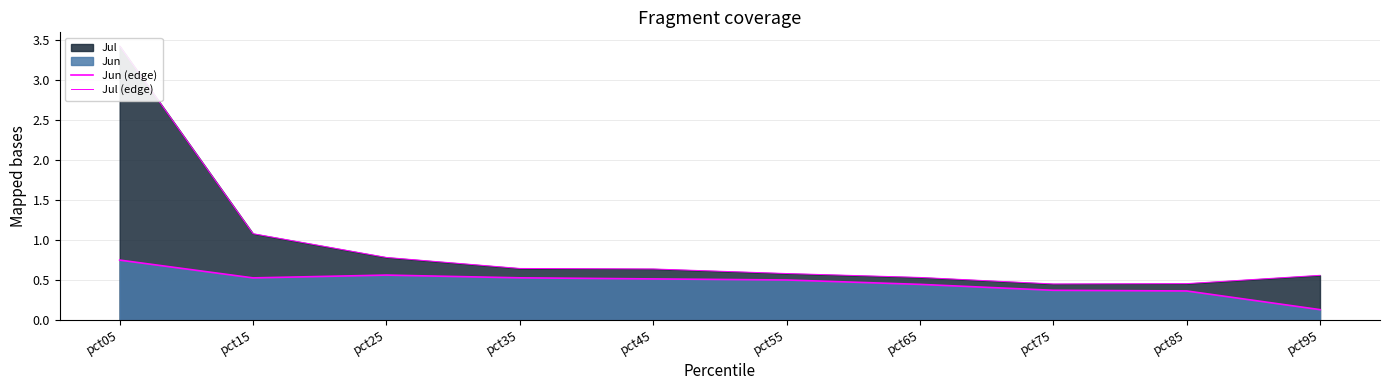

At pct95, list the series in order from largest to smallest.

Jul (edge), Jun (edge)